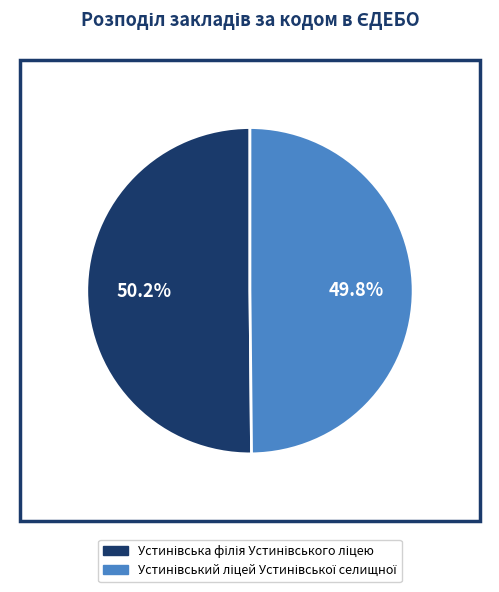

Does any single category account for the majority?

Yes